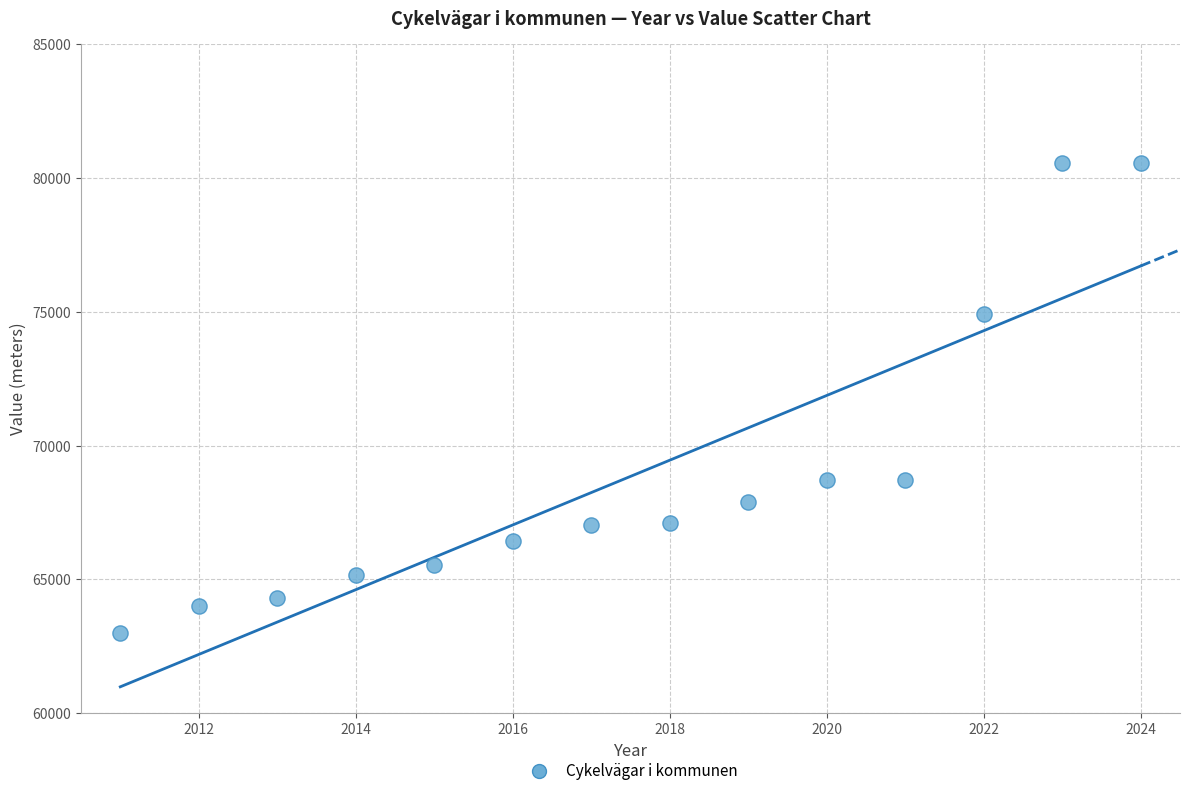

What is the range of X values (max minus min)?

13